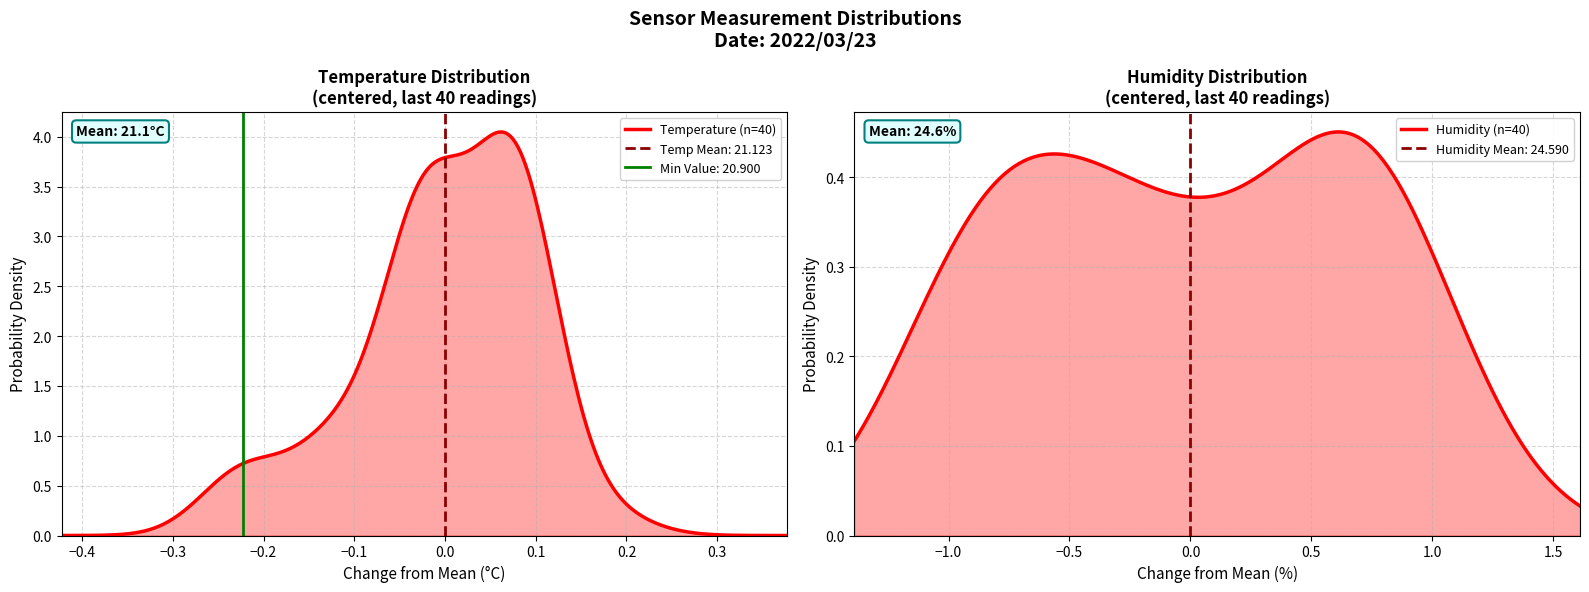

True or false: humidity_values and temp_values cross at least once.

False